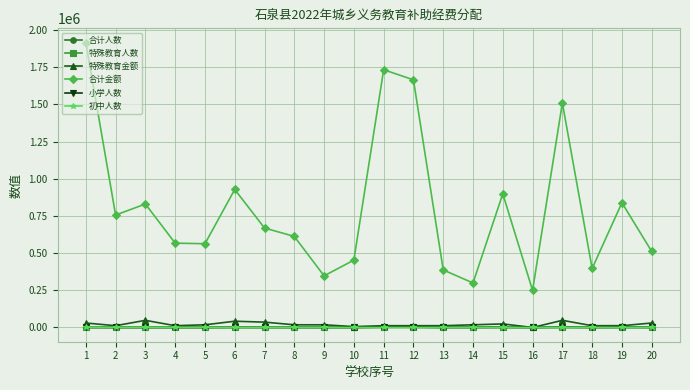

What is the difference between the second highest and minimum values in the 特殊教育金额 series?

48000